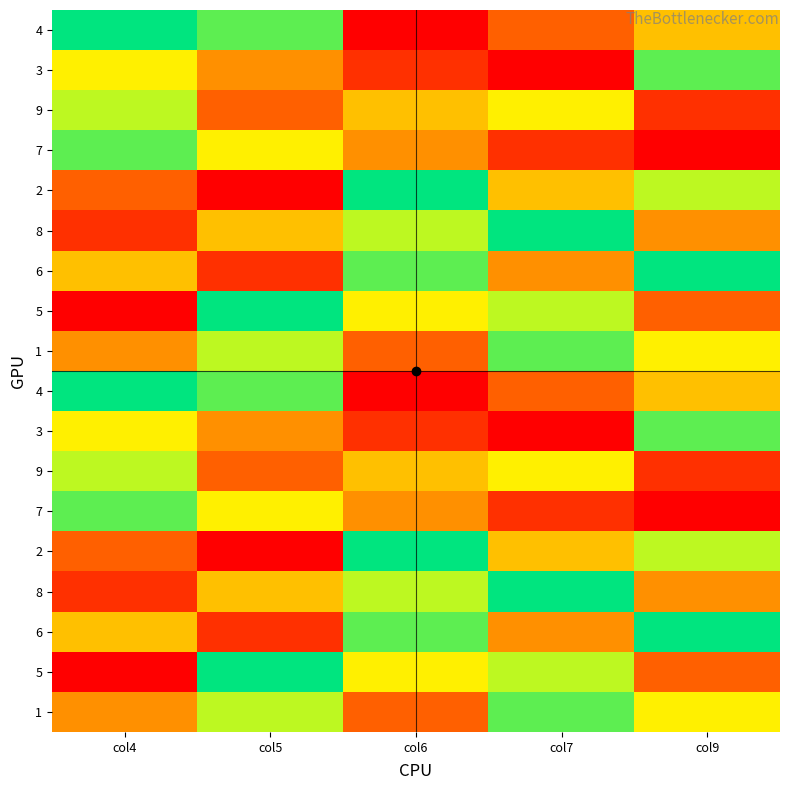

Between col4 and col5, which is larger?

col4